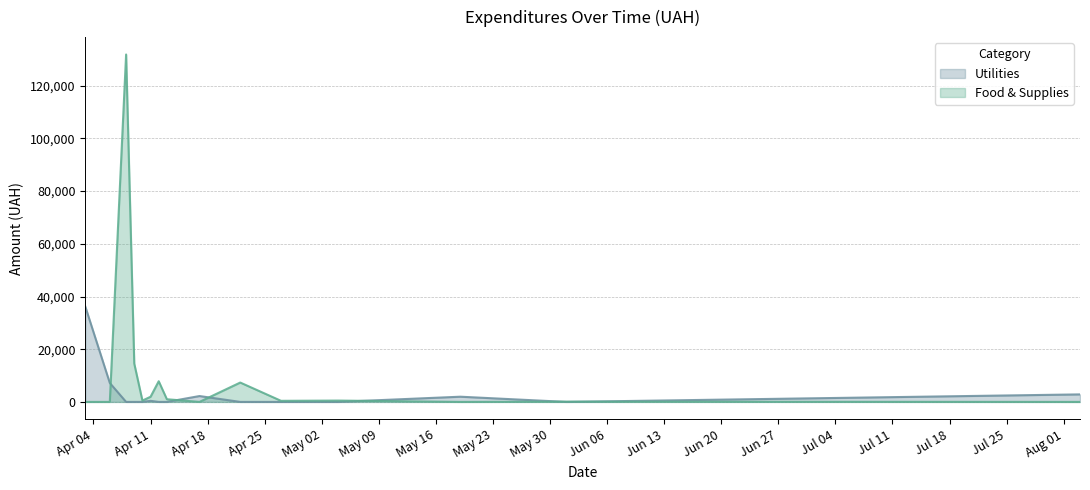

Which series has the largest total across all categories?

Food & Supplies